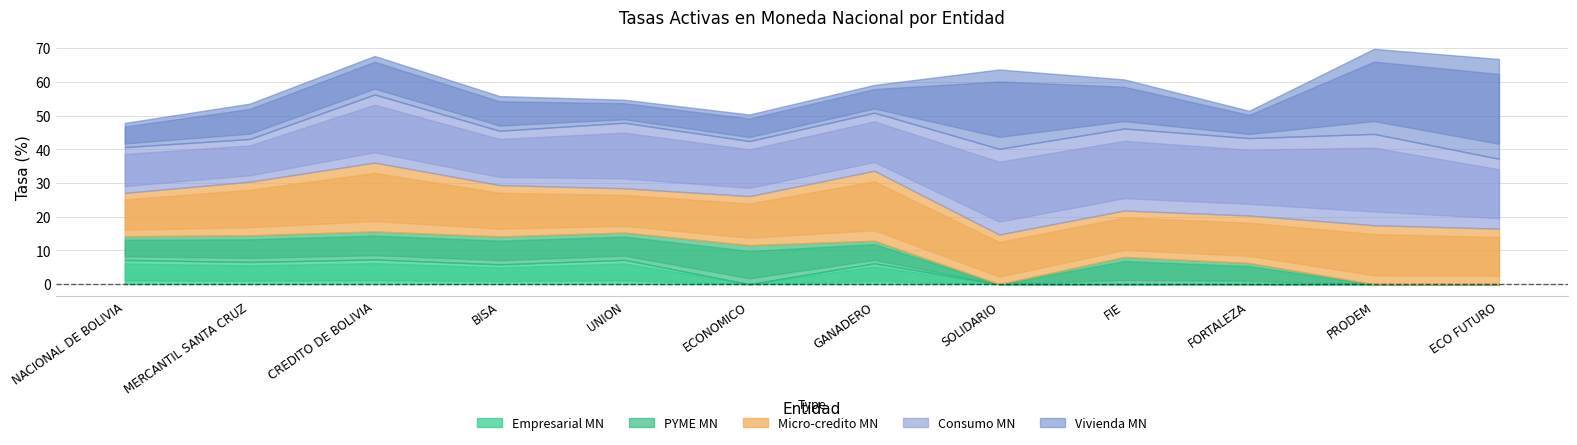

How many positive values does the Empresarial MN series have?

6